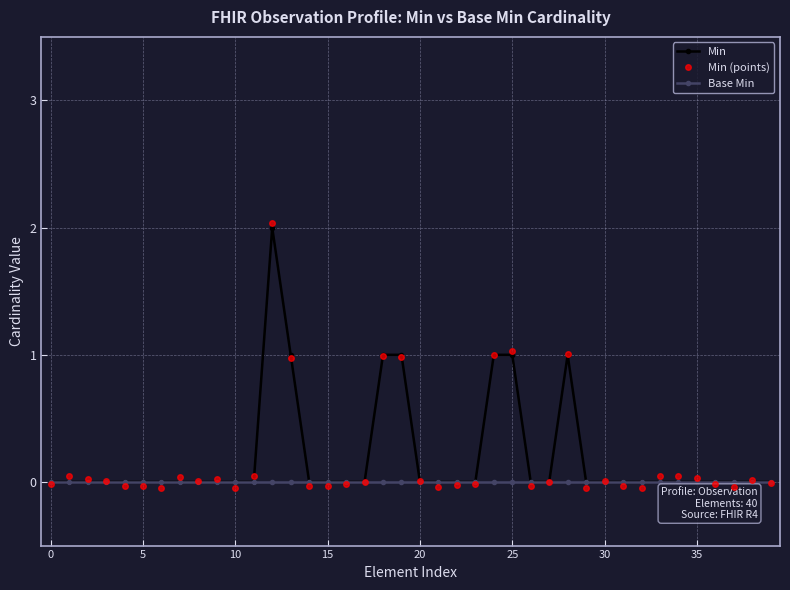

Count the number of data series in this chart.

3